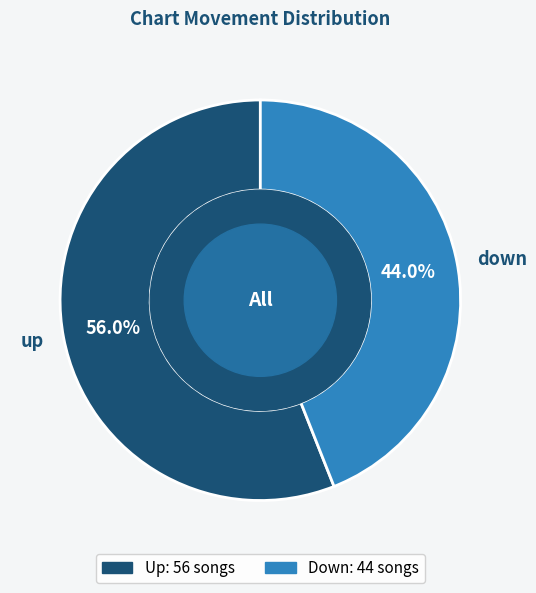

Between up and down, which is larger?

up